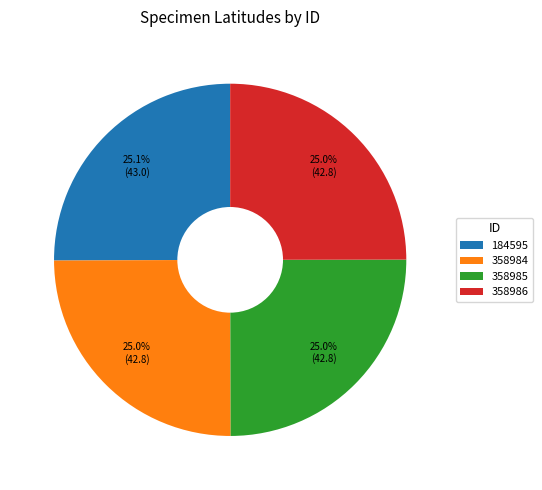

True or false: 184595 accounts for 25% of the total.

True